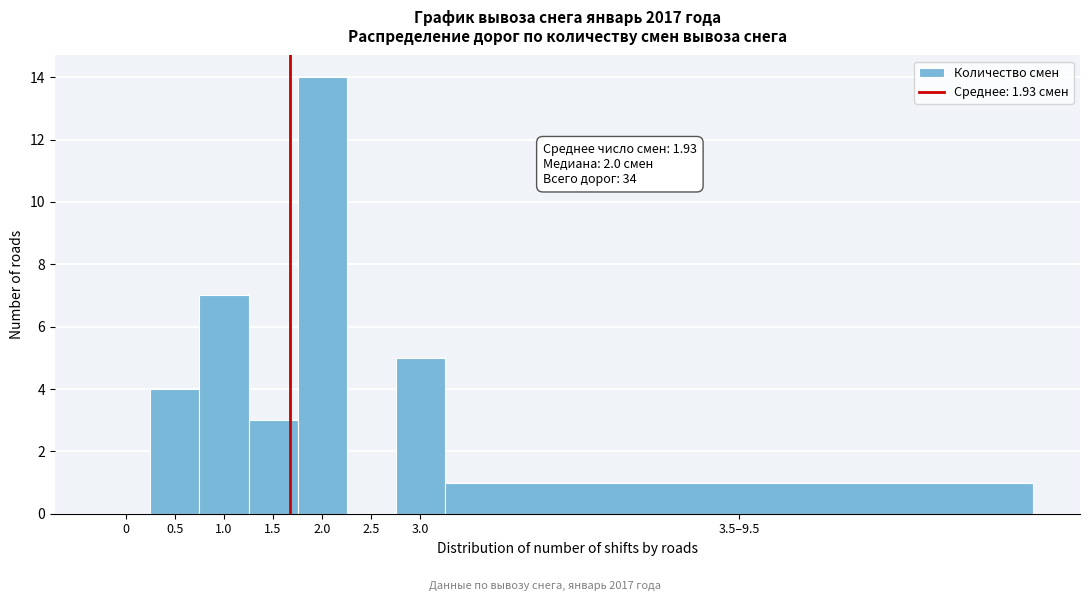

Reading left to right, transcribe all the data shown in this chart.

0=0	0.5=4	1.0=7	1.5=3	2.0=14	2.5=0	3.0=5	3.5–9.5=1